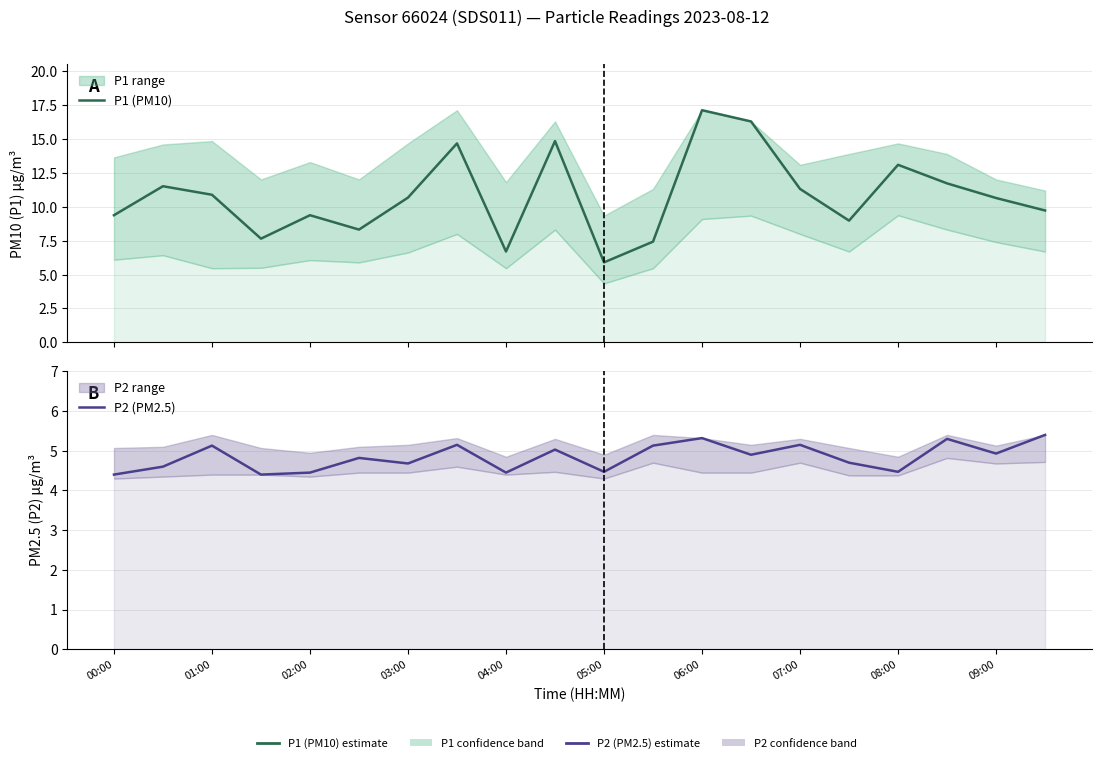

The value of P2 (PM2.5) at 00:00 is 6.5. True or false?

False